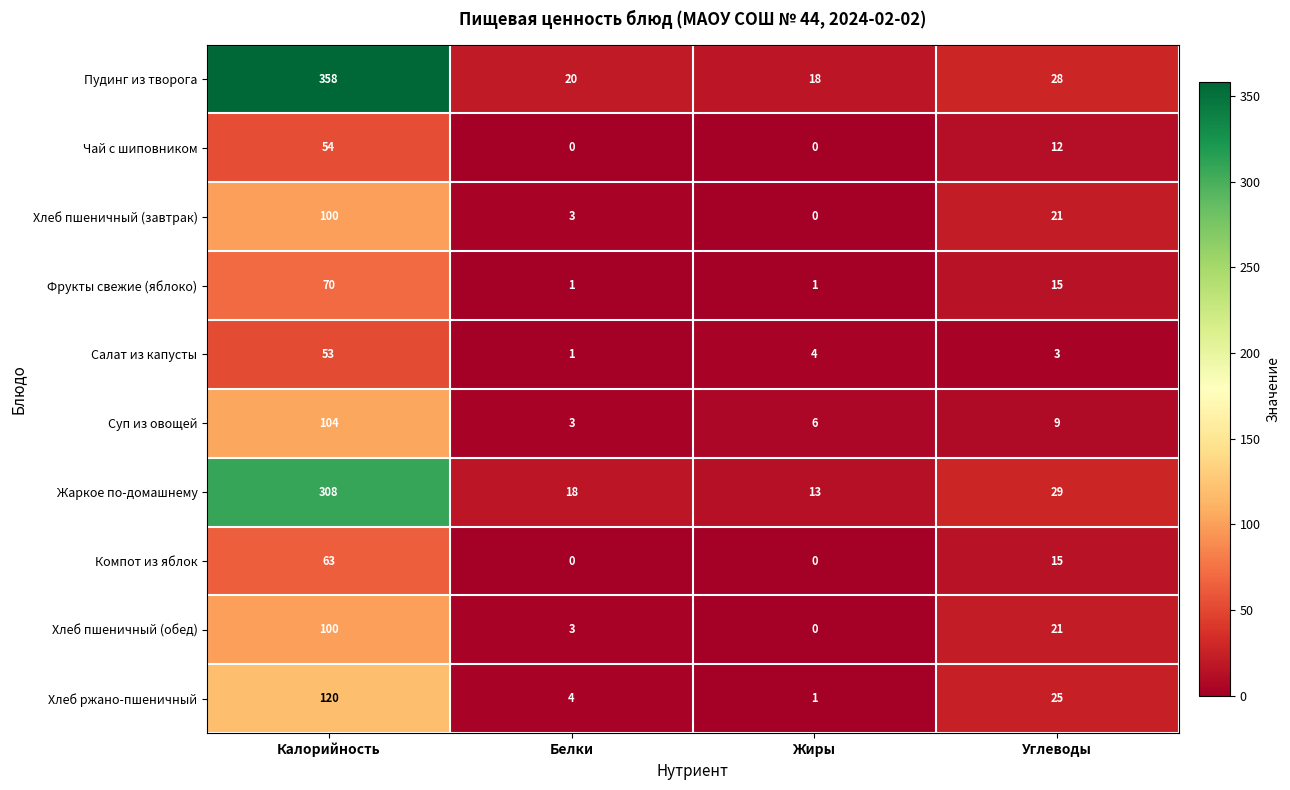

Where does the Компот из яблок series first go above 15?

Калорийность